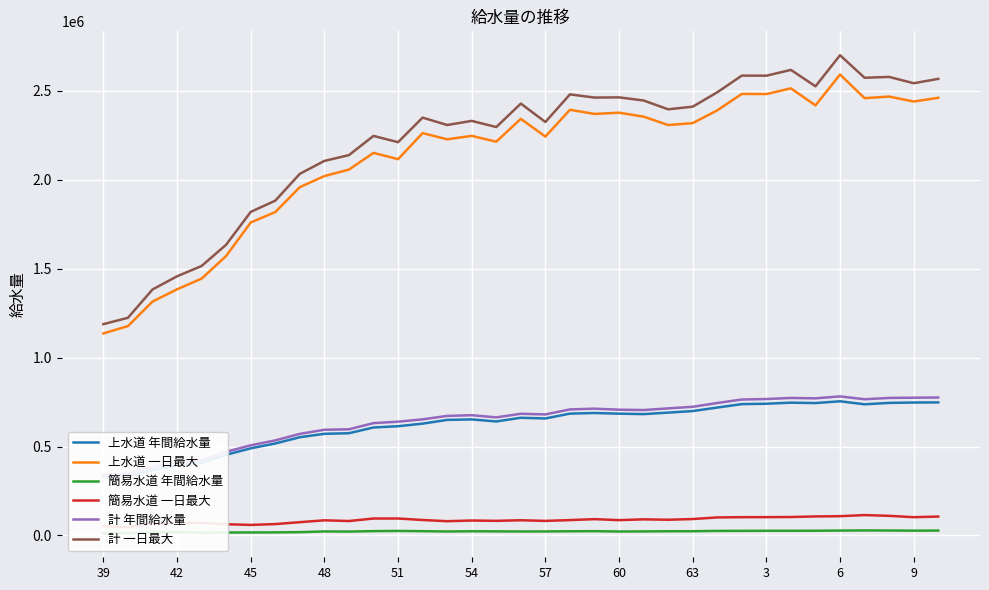

True or false: 計 年間給水量 and 上水道 一日最大 intersect in this chart.

False